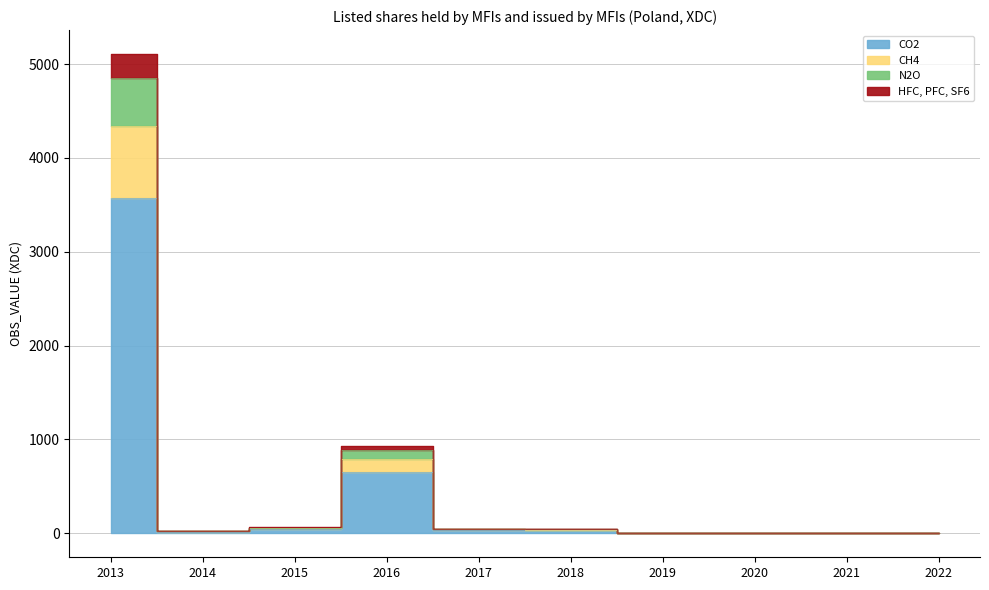

What is the difference between the highest and lowest values at 2015-Q3?

22.8